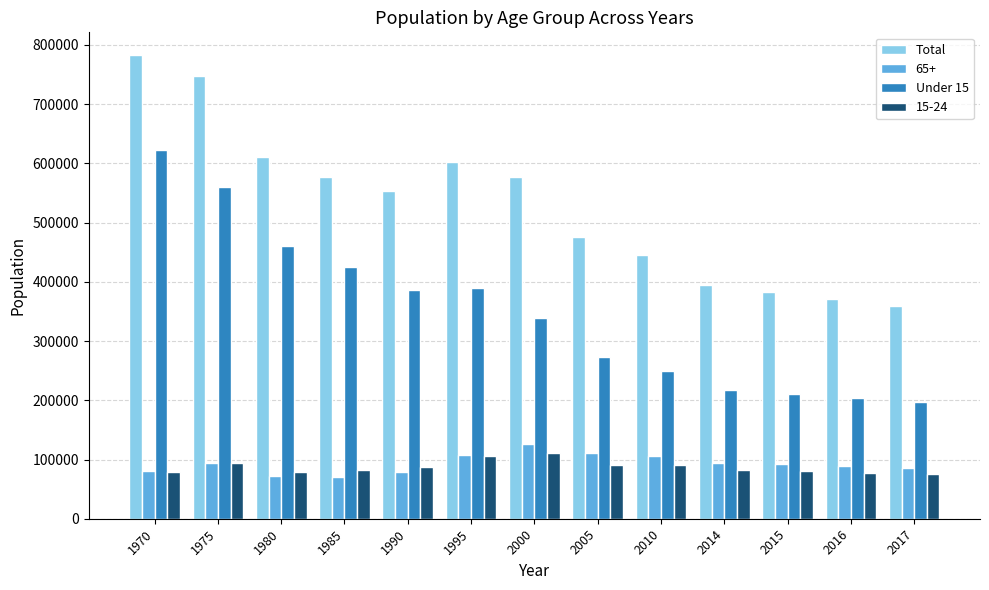

Rank the series by their maximum value, from lowest to highest.

15-24, 65+, Under 15, Total